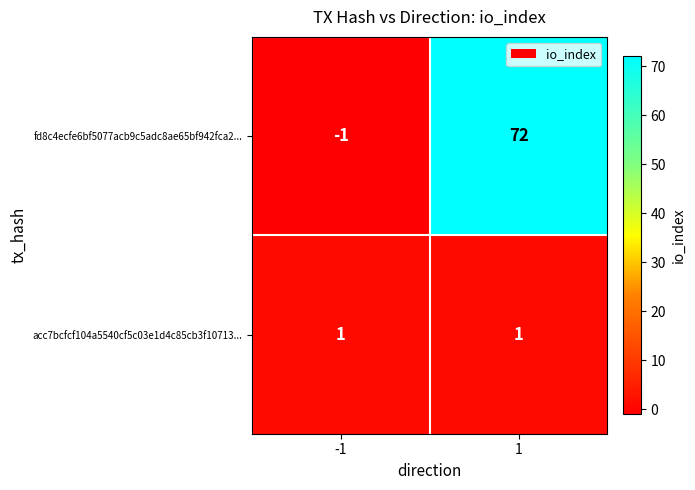

What is the sum of all fd8c4ecfe6bf5077acb9c5adc8ae65bf942fca2... values?

71